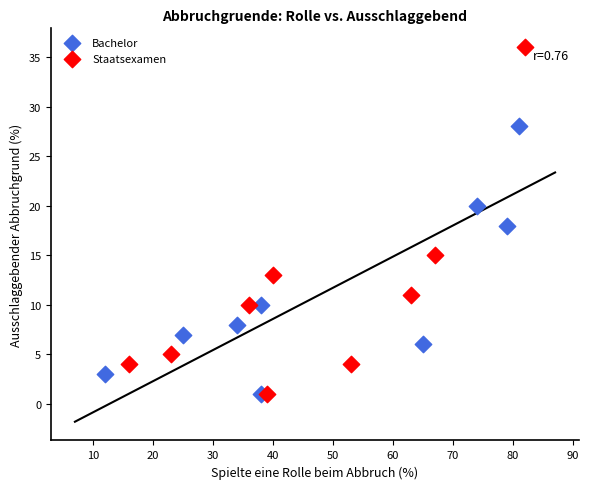

Which series reaches the maximum Y coordinate?

Staatsexamen